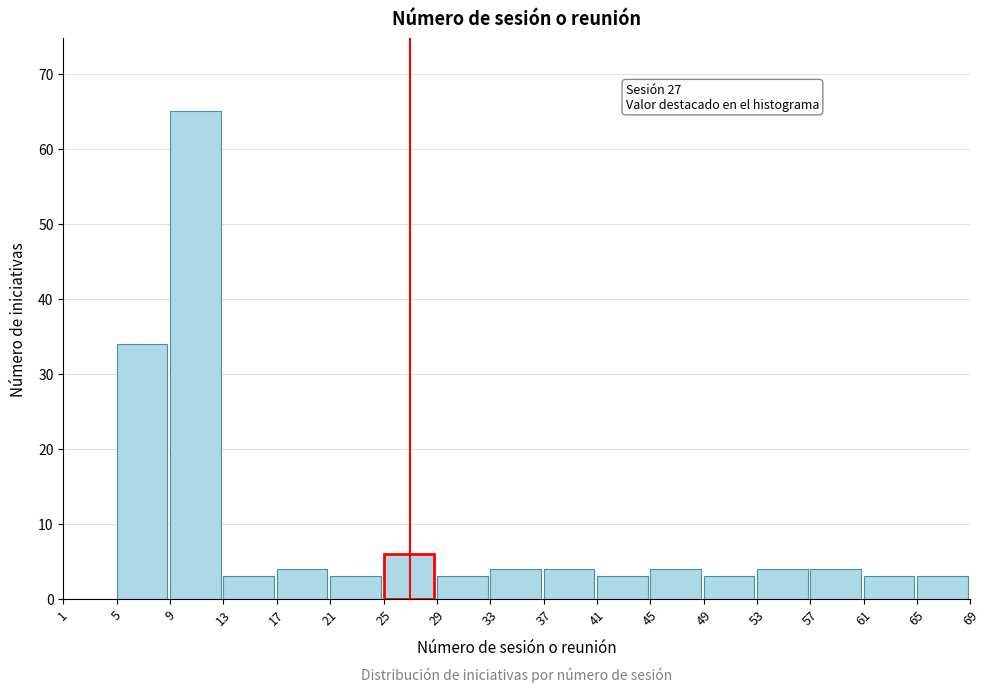

Which range on the x-axis has the tallest bar?

9 to 13